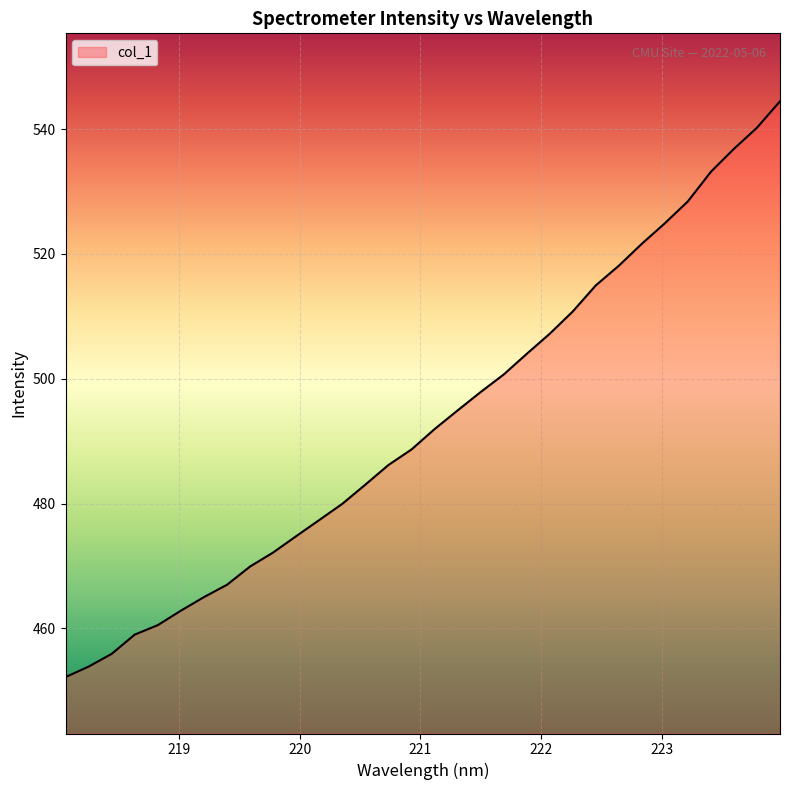

What is the minimum value shown in the chart?

452.2